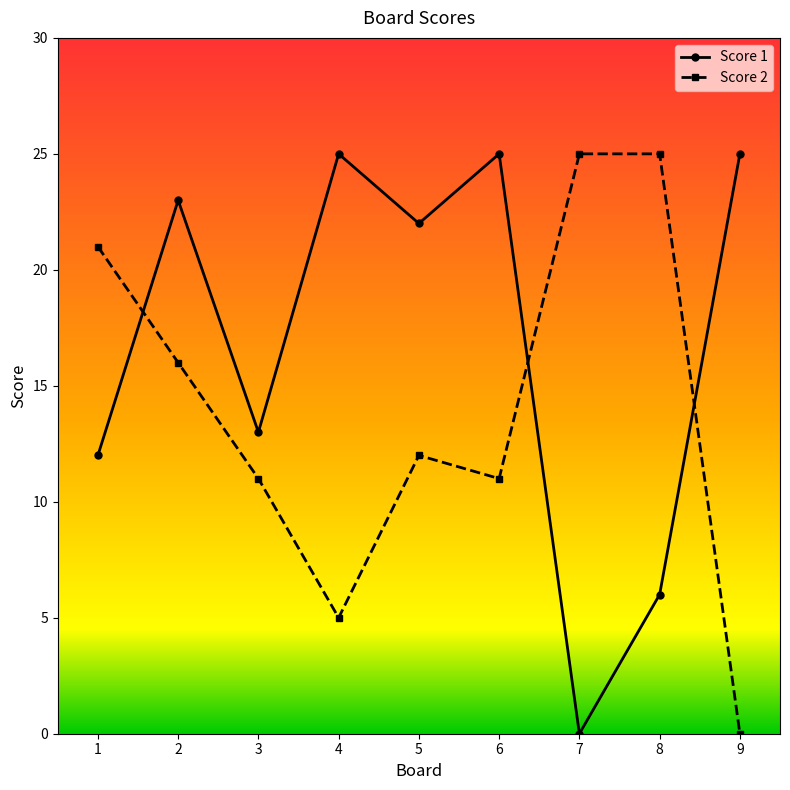

What is the greatest value displayed?

25